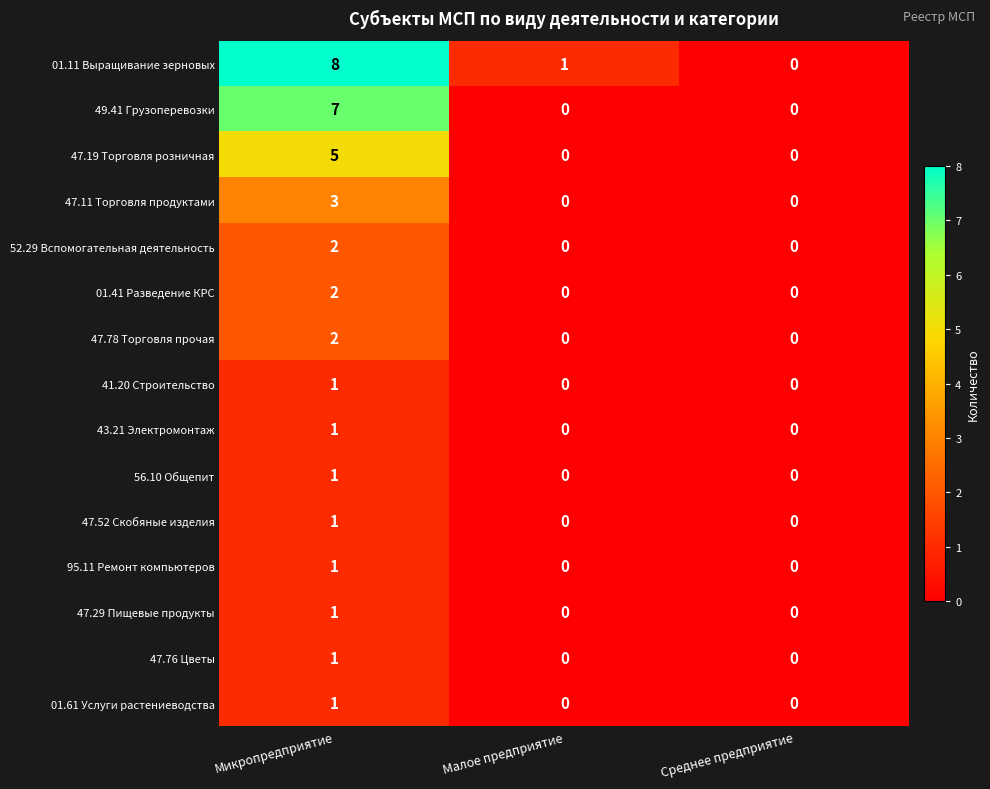

What is the total value across all series at Микропредприятие?

37